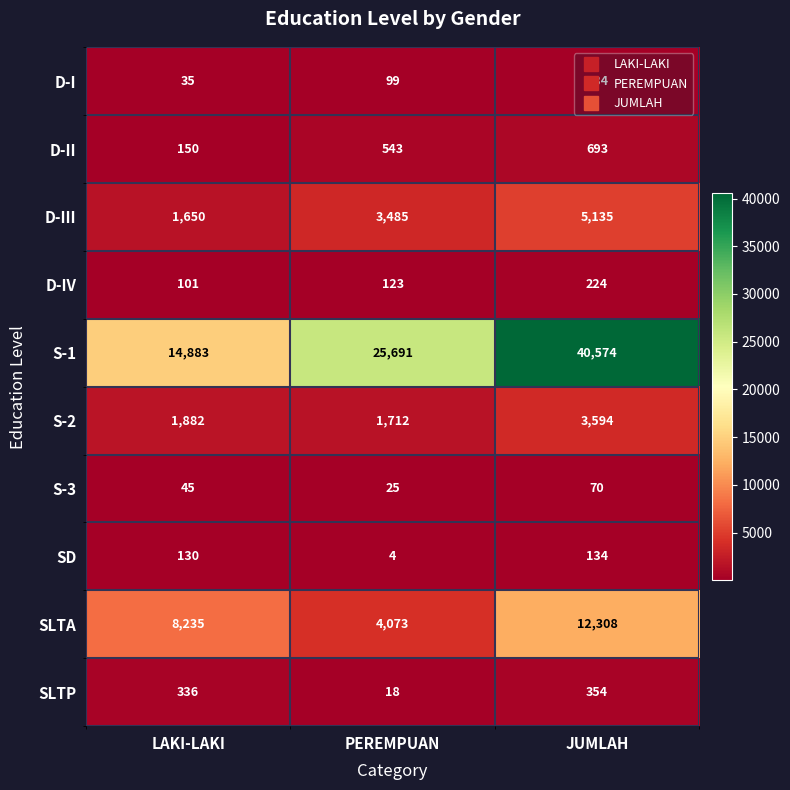

Is the value of S-3 at PEREMPUAN greater than the value of D-IV at JUMLAH?

No